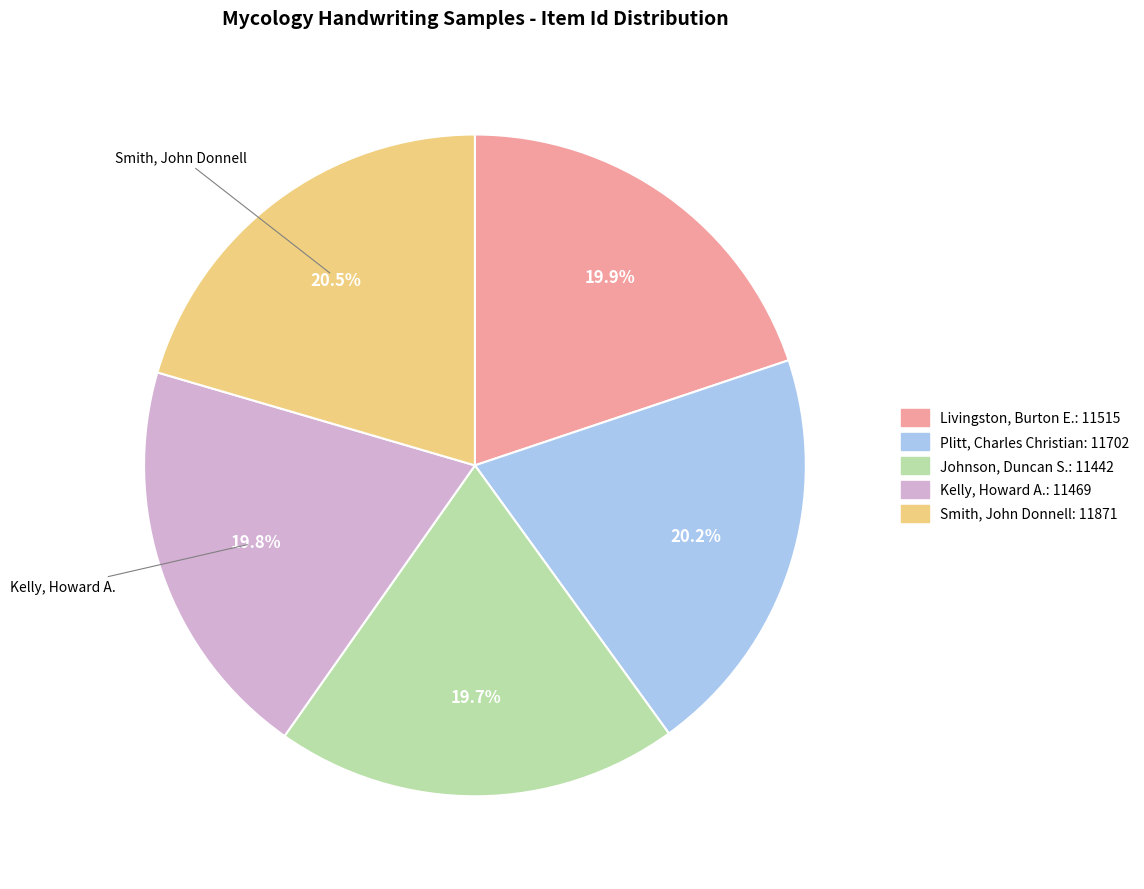

The Smith, John Donnell slice represents 20% of the pie. True or false?

True